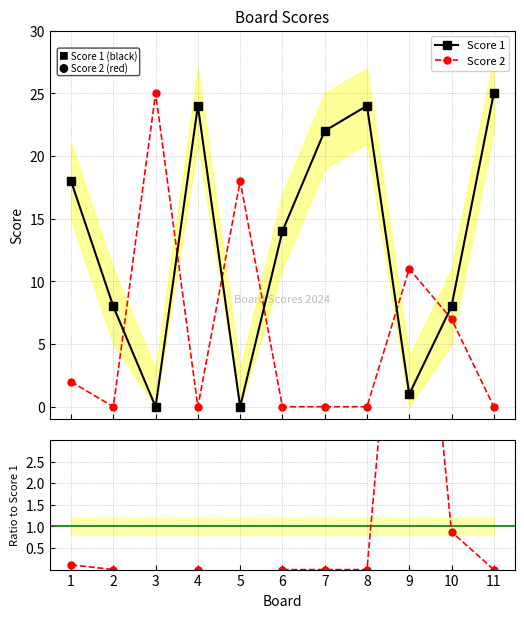

How many lines are shown in the chart?

3